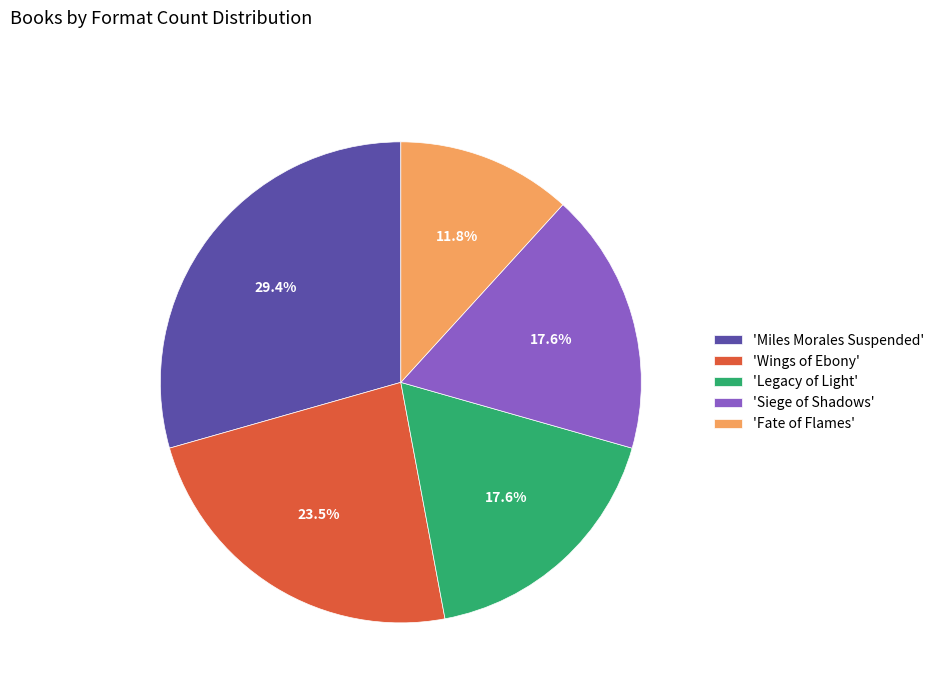

Count the number of slices in the pie.

5